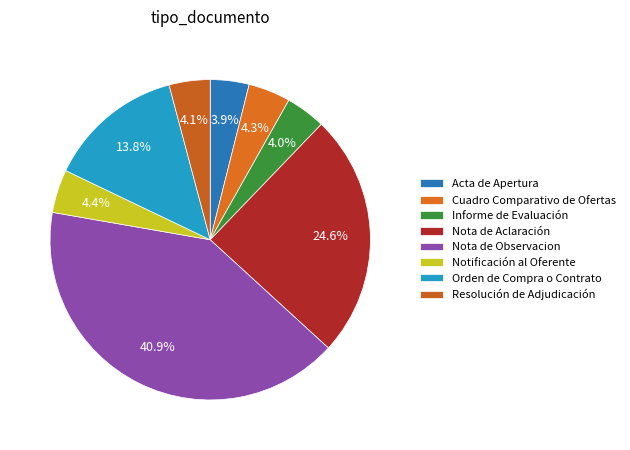

How many segments does this pie chart have?

8